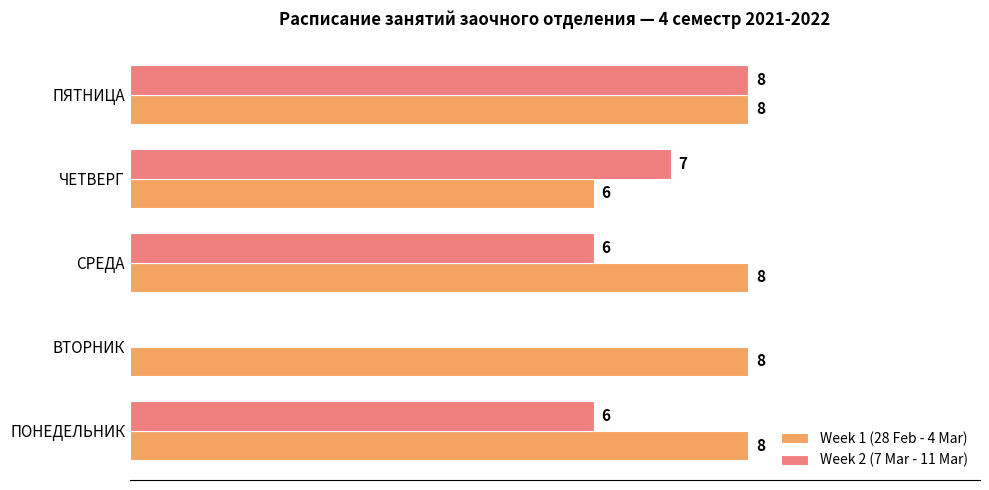

Which series has the largest total across all categories?

Week 1 (28 Feb - 4 Mar)